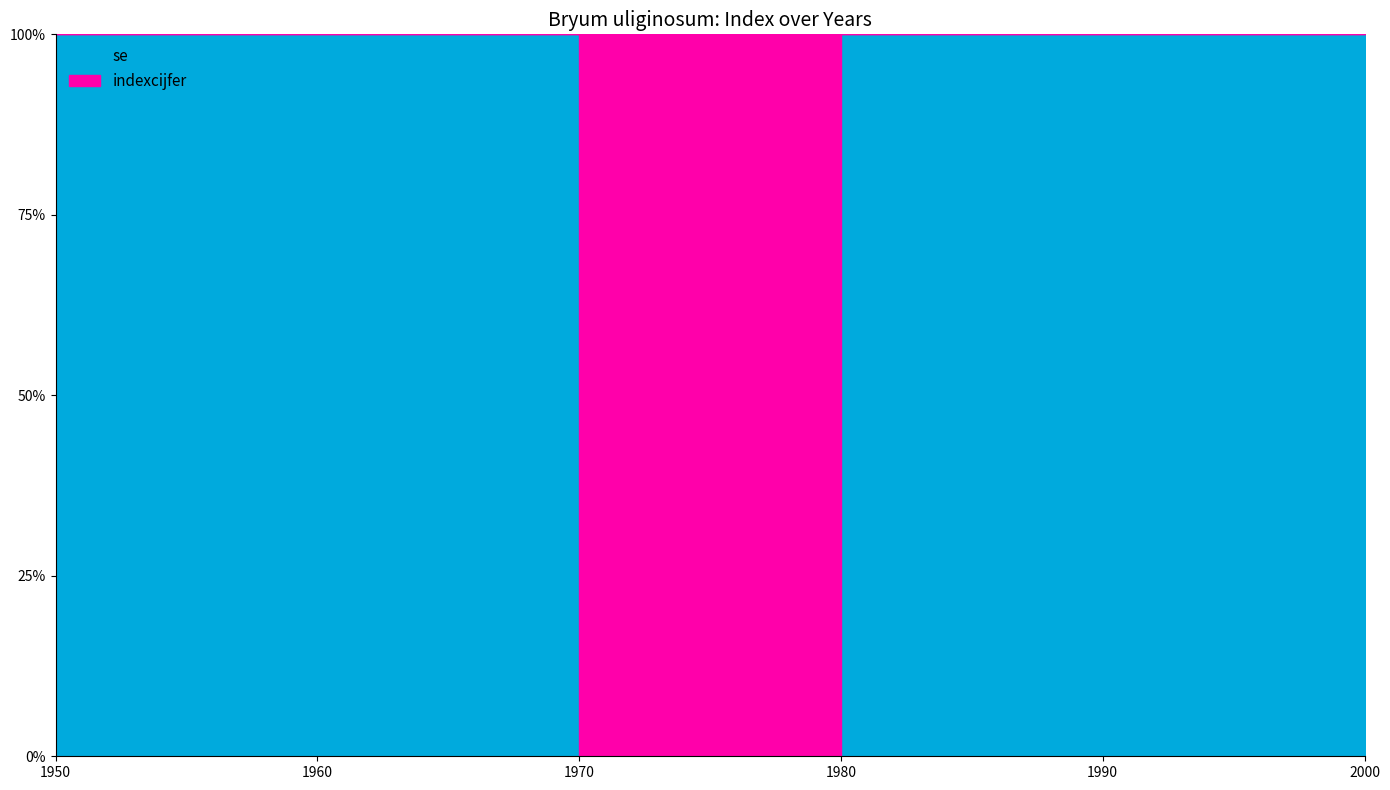

How many data points does each series have?

6